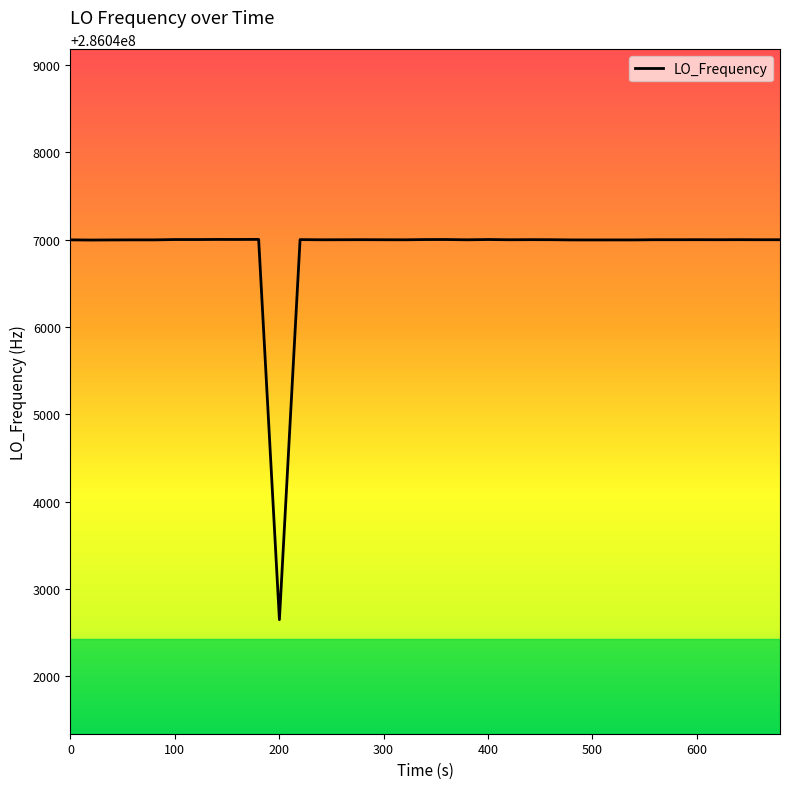

What is the average value?

286046890.1